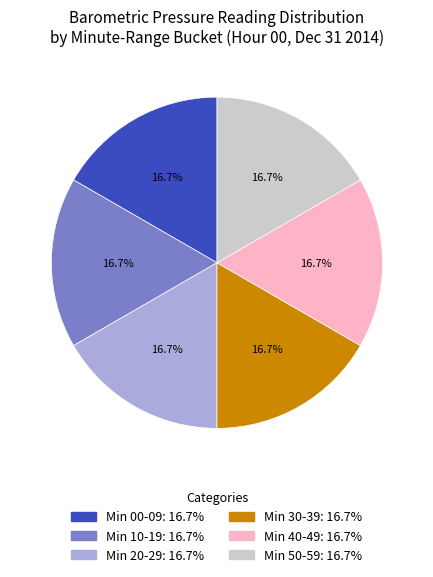

Is there any slice that represents more than half of the pie?

No